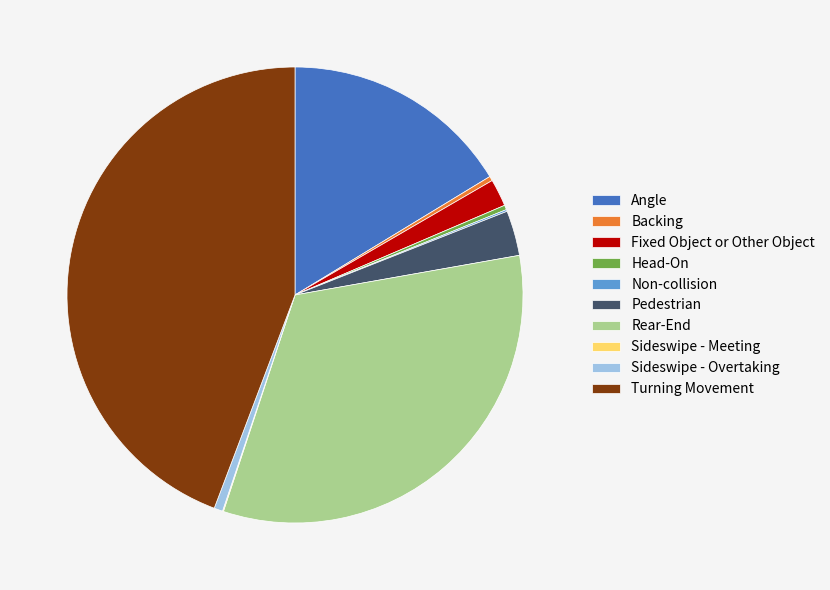

What is the largest slice in the pie chart?

Turning Movement